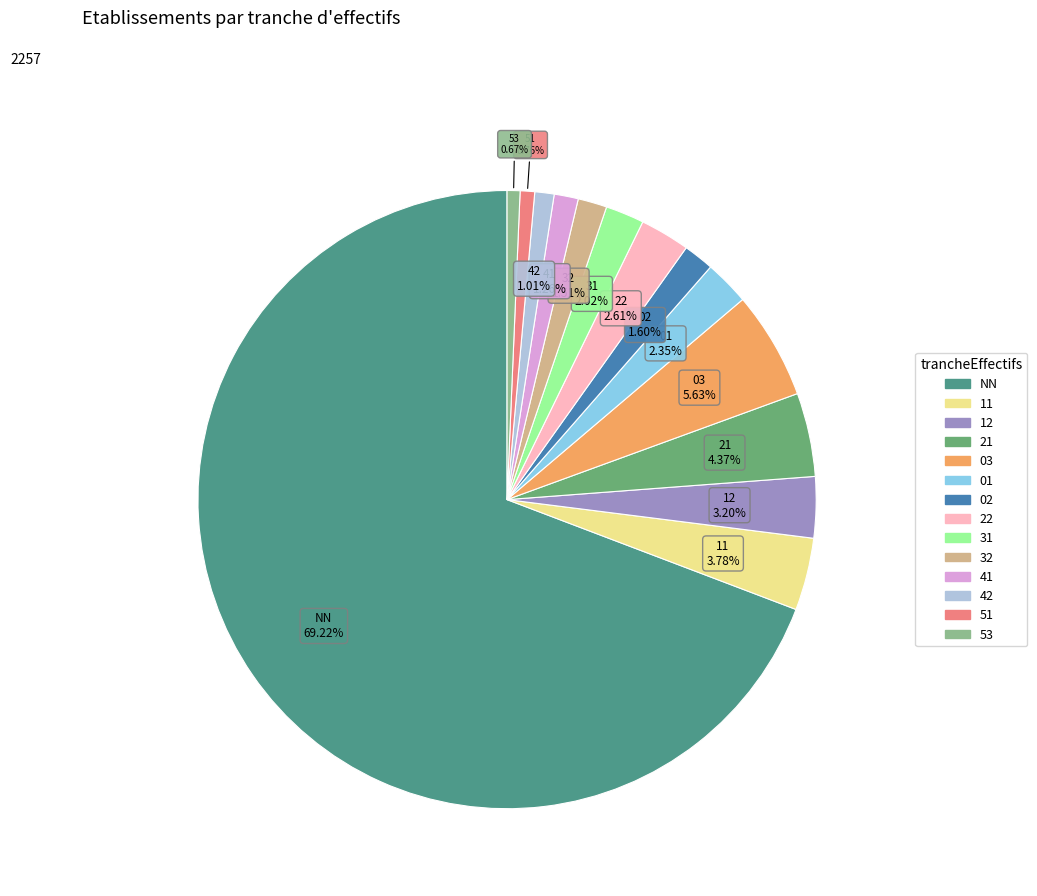

Is there a majority slice in this chart?

Yes